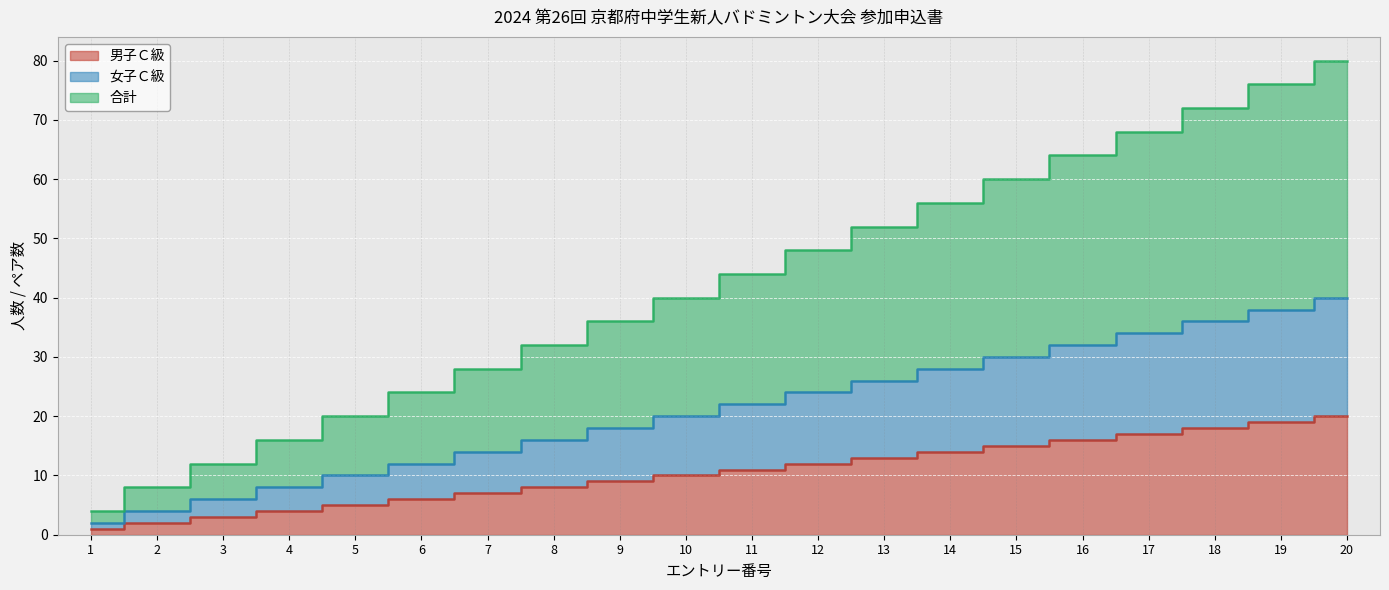

What is the value of the 女子Ｃ級 point at the 5th from the left?

10